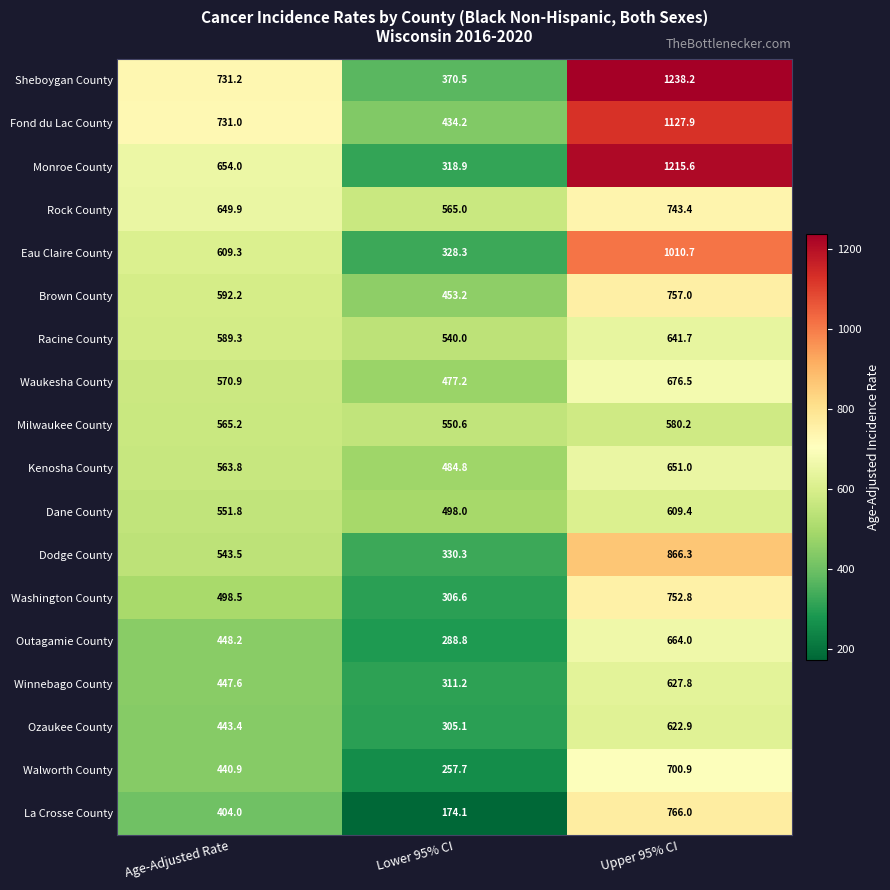

At which category is the sum across all series the highest?

Upper 95% CI